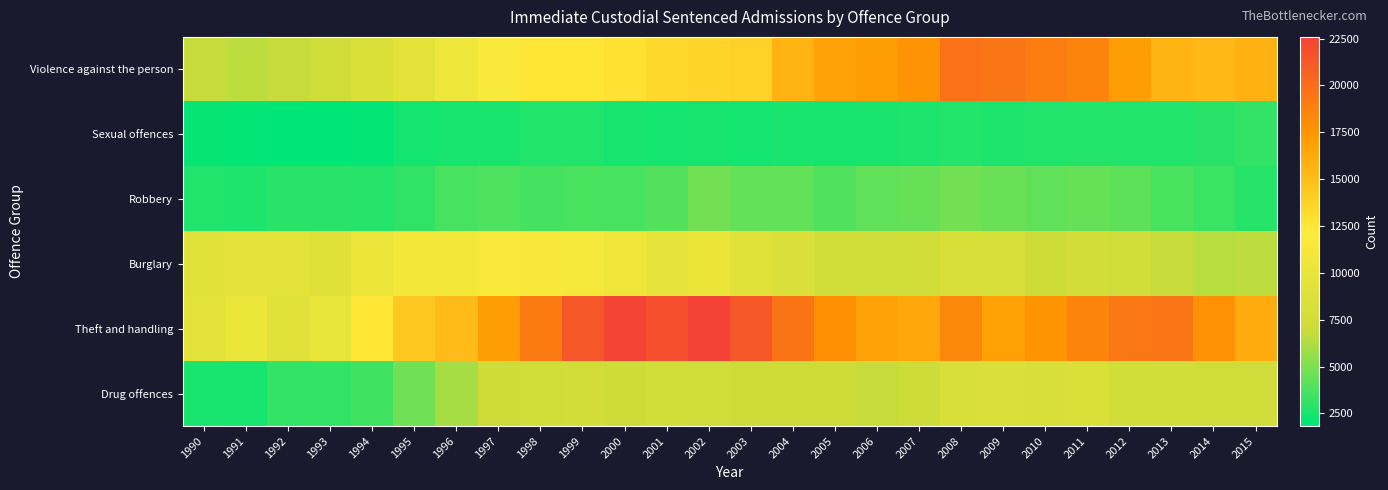

Which label corresponds to the smallest value in the chart?

1992